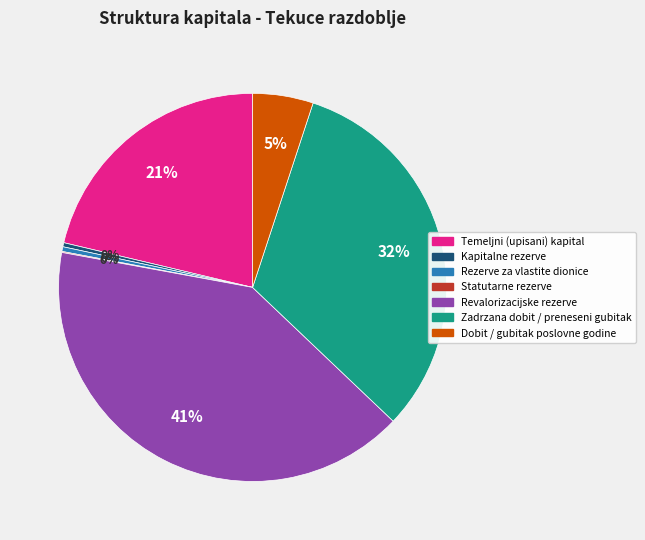

Is there a majority slice in this chart?

No